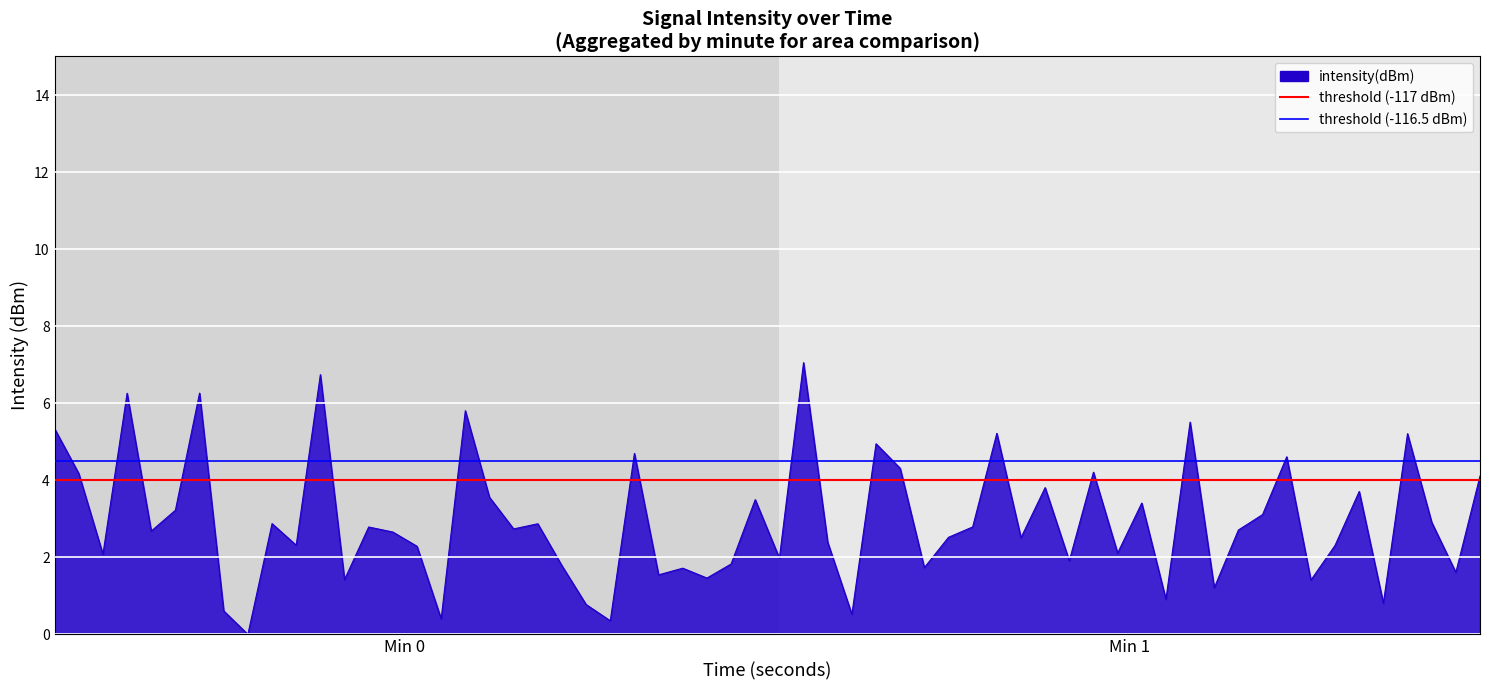

What is the sum of the threshold (-117 dBm) values at Min 0 and Min 1?

8.0